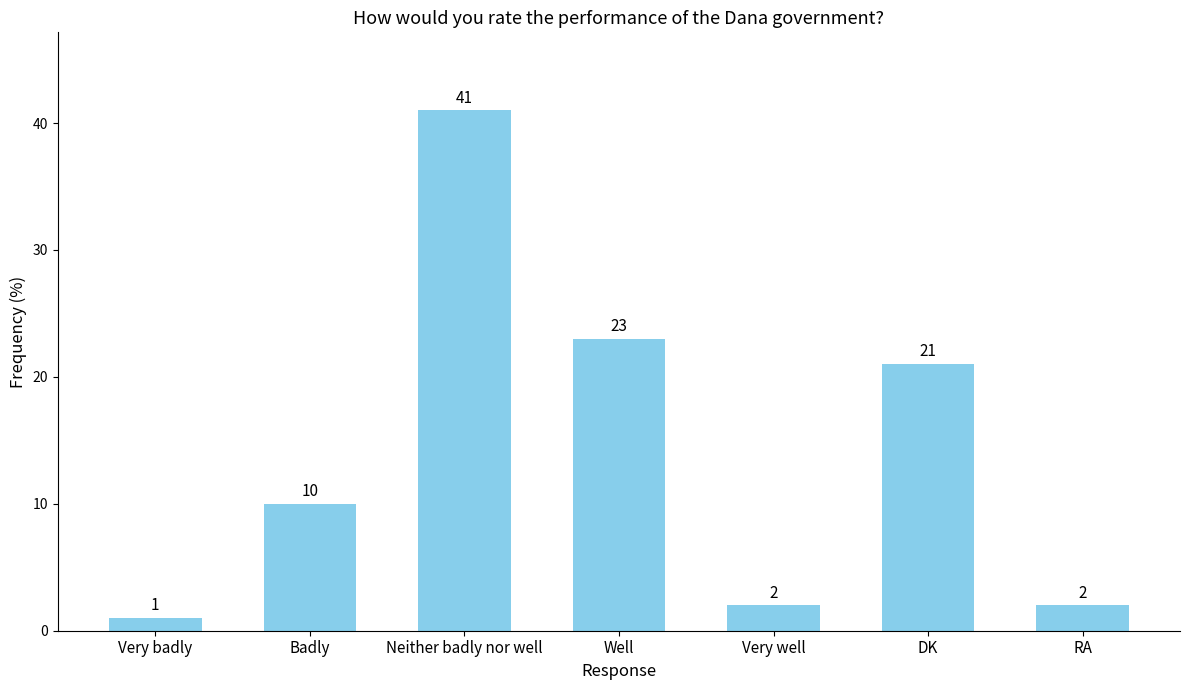

Reading left to right, what are all the values shown in this chart?

Very badly=1	Badly=10	Neither badly nor well=41	Well=23	Very well=2	DK=21	RA=2